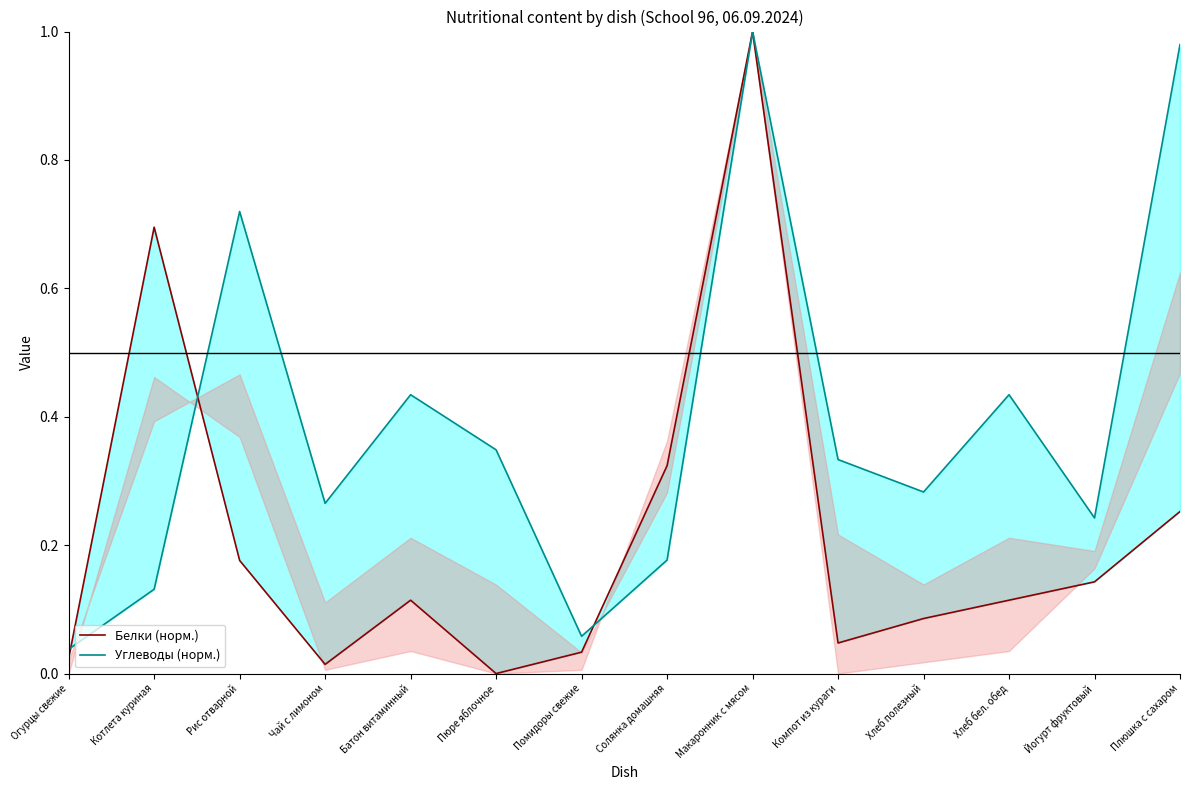

True or false: Углеводы (норм.) has a value of 0.6 at Пюре яблочное.

False